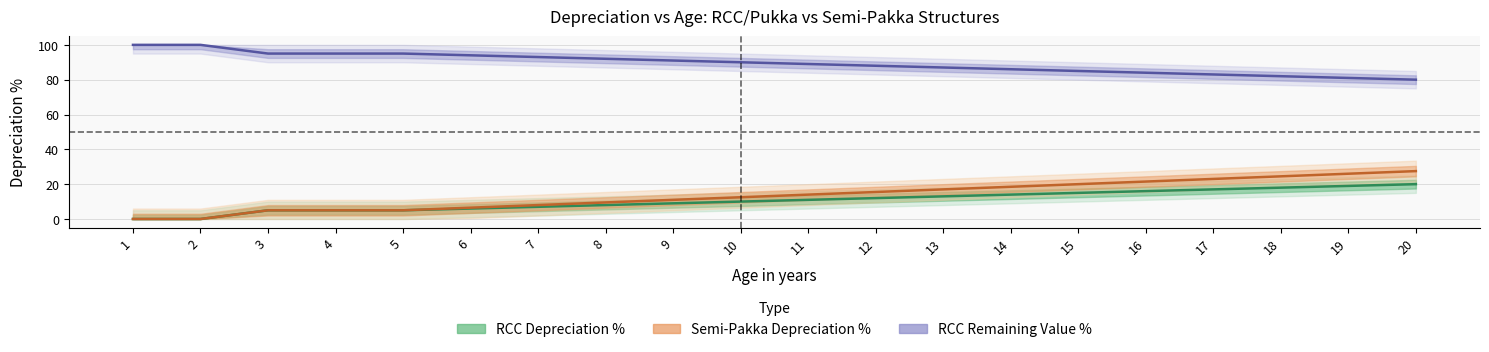

What is the difference between the maximum and minimum values in the Semi-Pakka Depreciation % series?

27.5